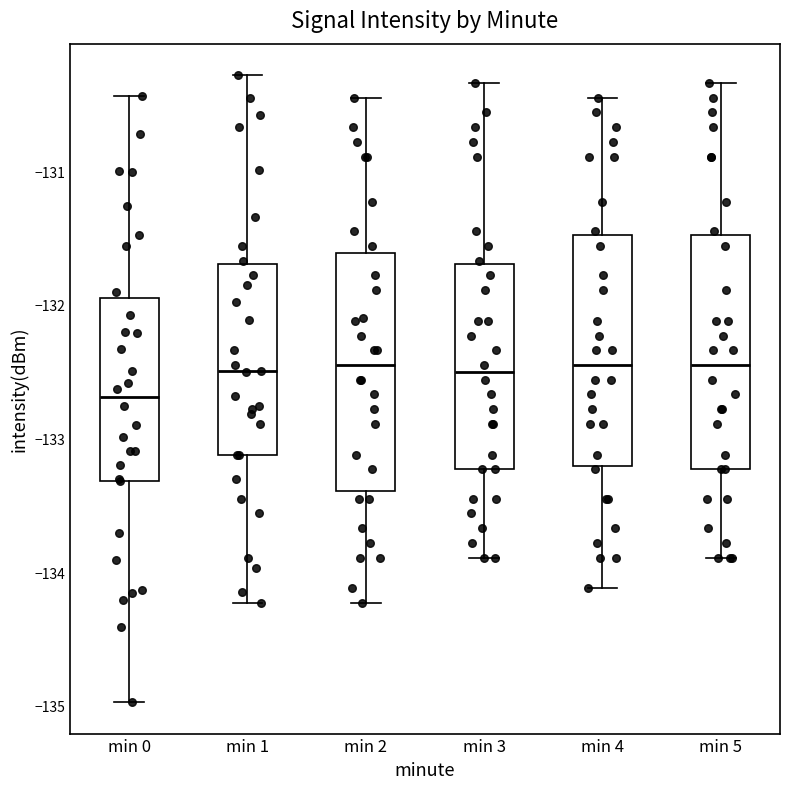

Reading left to right, read every box against the y-axis: the position of its median line, the range the box covers, and the ends of its whiskers. The values are not printed on the chart, so give them approximately, as read against the axis.

min 0: median -132.7, box -133.3 to -131.9, whiskers -135.0 to -130.4
min 1: median -132.5, box -133.1 to -131.7, whiskers -134.2 to -130.3
min 2: median -132.4, box -133.4 to -131.6, whiskers -134.2 to -130.4
min 3: median -132.5, box -133.2 to -131.7, whiskers -133.9 to -130.3
min 4: median -132.4, box -133.2 to -131.5, whiskers -134.1 to -130.4
min 5: median -132.4, box -133.2 to -131.5, whiskers -133.9 to -130.3